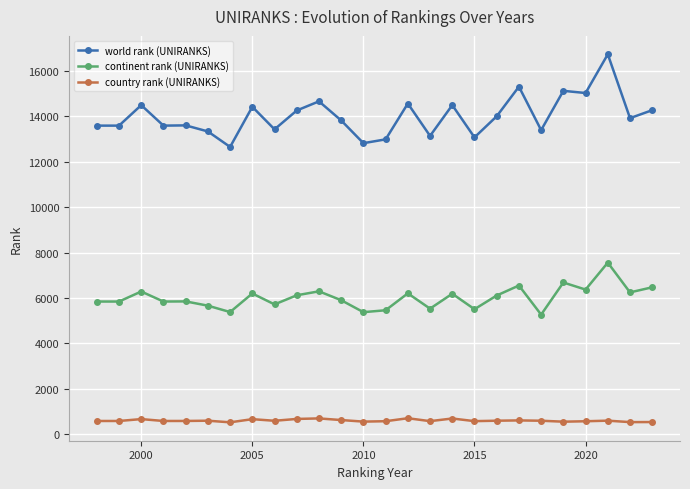

What is the value of the country rank (UNIRANKS) point at the 11th from the left?

698